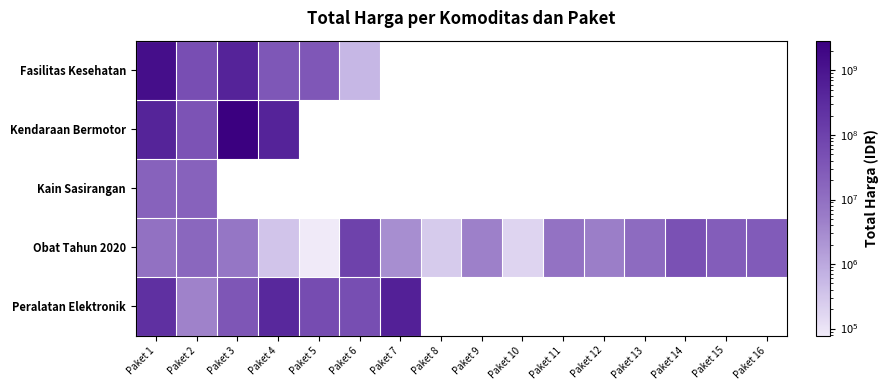

Rank the categories by Kendaraan Bermotor value from lowest to highest.

Paket 2, Paket 1, Paket 4, Paket 3, Paket 5, Paket 6, Paket 7, Paket 8, Paket 9, Paket 10, Paket 11, Paket 12, Paket 13, Paket 14, Paket 15, Paket 16